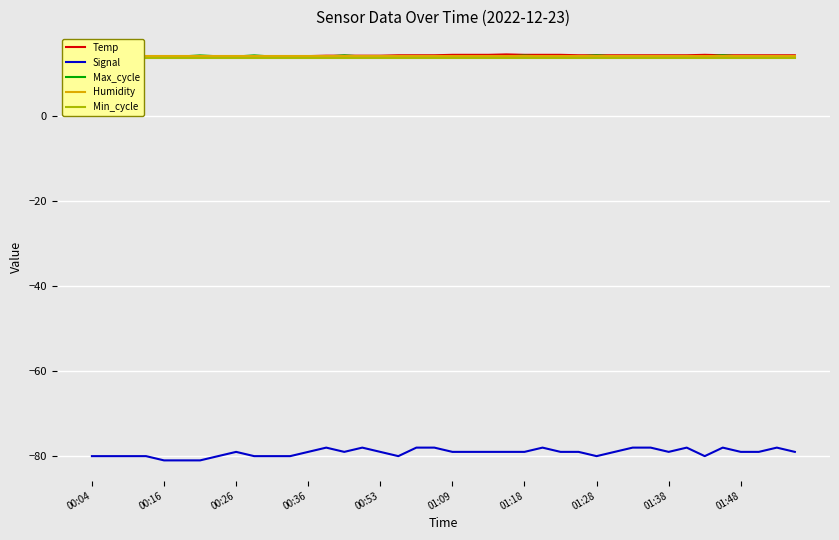

What is the minimum value shown in the chart?

-81.0